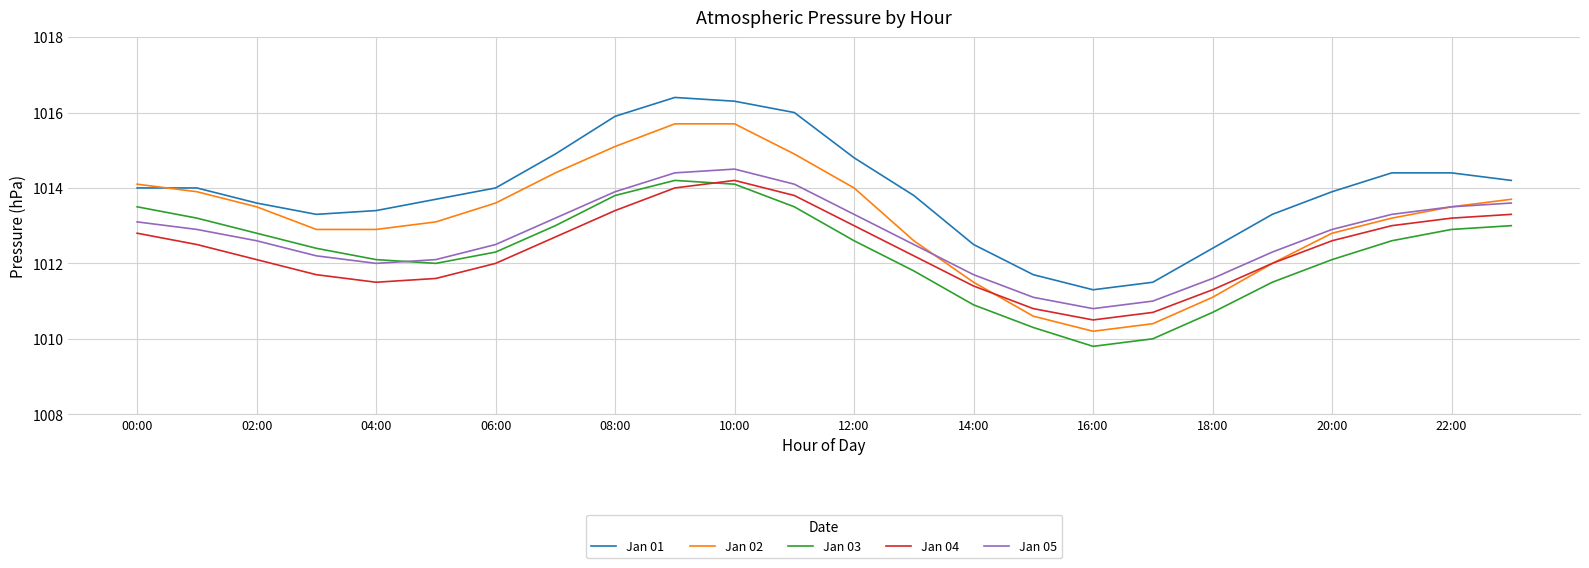

What is the greatest value displayed?

1016.4